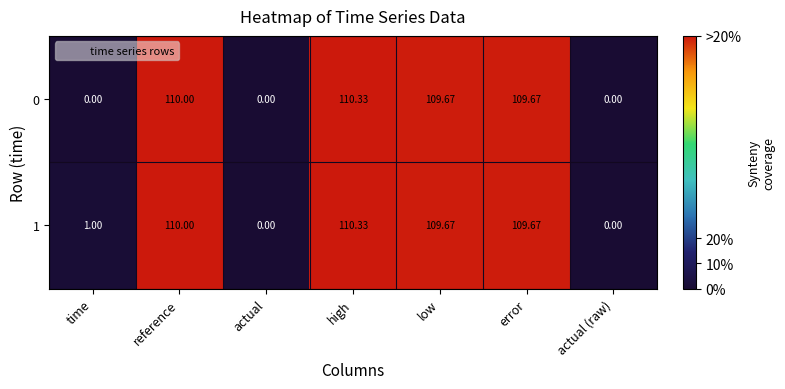

At which label does 1 first exceed 109?

reference